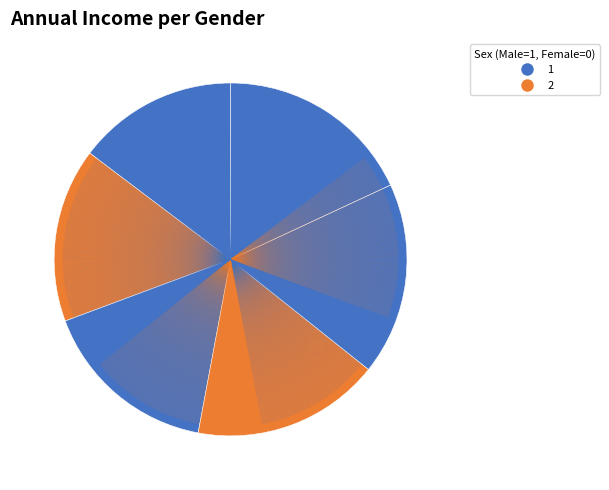

How many slices are in this pie chart?

6